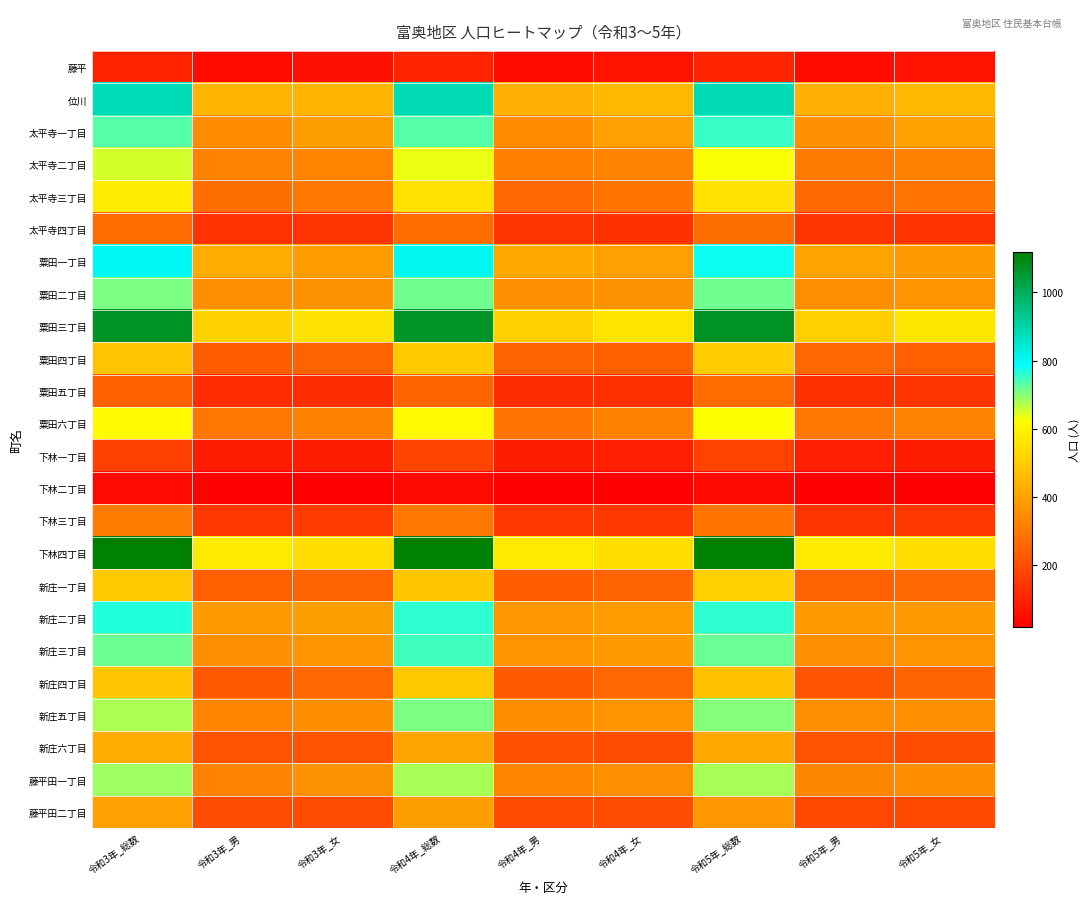

Reading left to right, extract all data points from this chart.

藤平: 令和3年_総数=100	令和3年_男=44	令和3年_女=56	令和4年_総数=103	令和4年_男=43	令和4年_女=60	令和5年_総数=105	令和5年_男=44	令和5年_女=61
位川: 令和3年_総数=880	令和3年_男=441	令和3年_女=439	令和4年_総数=881	令和4年_男=430	令和4年_女=451	令和5年_総数=881	令和5年_男=431	令和5年_女=450
太平寺一丁目: 令和3年_総数=733	令和3年_男=345	令和3年_女=388	令和4年_総数=734	令和4年_男=342	令和4年_女=392	令和5年_総数=752	令和5年_男=356	令和5年_女=396
太平寺二丁目: 令和3年_総数=650	令和3年_男=321	令和3年_女=329	令和4年_総数=636	令和4年_男=315	令和4年_女=321	令和5年_総数=625	令和5年_男=305	令和5年_女=320
太平寺三丁目: 令和3年_総数=578	令和3年_男=276	令和3年_女=302	令和4年_総数=550	令和4年_男=260	令和4年_女=290	令和5年_総数=553	令和5年_男=265	令和5年_女=288
太平寺四丁目: 令和3年_総数=272	令和3年_男=135	令和3年_女=137	令和4年_総数=274	令和4年_男=141	令和4年_女=133	令和5年_総数=275	令和5年_男=139	令和5年_女=136
粟田一丁目: 令和3年_総数=803	令和3年_男=418	令和3年_女=385	令和4年_総数=806	令和4年_男=413	令和4年_女=393	令和5年_総数=780	令和5年_男=399	令和5年_女=381
粟田二丁目: 令和3年_総数=709	令和3年_男=349	令和3年_女=360	令和4年_総数=715	令和4年_男=355	令和4年_女=360	令和5年_総数=716	令和5年_男=352	令和5年_女=364
粟田三丁目: 令和3年_総数=1070	令和3年_男=513	令和3年_女=557	令和4年_総数=1066	令和4年_男=507	令和4年_女=559	令和5年_総数=1071	令和5年_男=507	令和5年_女=564
粟田四丁目: 令和3年_総数=481	令和3年_男=233	令和3年_女=248	令和4年_総数=493	令和4年_男=248	令和4年_女=245	令和5年_総数=500	令和5年_男=259	令和5年_女=241
粟田五丁目: 令和3年_総数=246	令和3年_男=122	令和3年_女=124	令和4年_総数=257	令和4年_男=125	令和4年_女=132	令和5年_総数=273	令和5年_男=131	令和5年_女=142
粟田六丁目: 令和3年_総数=612	令和3年_男=294	令和3年_女=318	令和4年_総数=609	令和4年_男=289	令和4年_女=320	令和5年_総数=623	令和5年_男=299	令和5年_女=324
下林一丁目: 令和3年_総数=169	令和3年_男=82	令和3年_女=87	令和4年_総数=175	令和4年_男=87	令和4年_女=88	令和5年_総数=173	令和5年_男=88	令和5年_女=85
下林二丁目: 令和3年_総数=40	令和3年_男=23	令和3年_女=17	令和4年_総数=39	令和4年_男=23	令和4年_女=16	令和5年_総数=38	令和5年_男=22	令和5年_女=16
下林三丁目: 令和3年_総数=309	令和3年_男=149	令和3年_女=160	令和4年_総数=302	令和4年_男=151	令和4年_女=151	令和5年_総数=291	令和5年_男=140	令和5年_女=151
下林四丁目: 令和3年_総数=1120	令和3年_男=576	令和3年_女=544	令和4年_総数=1116	令和4年_男=572	令和4年_女=544	令和5年_総数=1119	令和5年_男=576	令和5年_女=543
新庄一丁目: 令和3年_総数=492	令和3年_男=240	令和3年_女=252	令和4年_総数=487	令和4年_男=234	令和4年_女=253	令和5年_総数=511	令和5年_男=248	令和5年_女=263
新庄二丁目: 令和3年_総数=768	令和3年_男=379	令和3年_女=389	令和4年_総数=758	令和4年_男=373	令和4年_女=385	令和5年_総数=758	令和5年_男=381	令和5年_女=377
新庄三丁目: 令和3年_総数=717	令和3年_男=350	令和3年_女=367	令和4年_総数=747	令和4年_男=365	令和4年_女=382	令和5年_総数=720	令和5年_男=355	令和5年_女=365
新庄四丁目: 令和3年_総数=485	令和3年_男=227	令和3年_女=258	令和4年_総数=489	令和4年_男=229	令和4年_女=260	令和5年_総数=471	令和5年_男=217	令和5年_女=254
新庄五丁目: 令和3年_総数=676	令和3年_男=330	令和3年_女=346	令和4年_総数=709	令和4年_男=346	令和4年_女=363	令和5年_総数=703	令和5年_男=350	令和5年_女=353
新庄六丁目: 令和3年_総数=423	令和3年_男=211	令和3年_女=212	令和4年_総数=403	令和4年_男=206	令和4年_女=197	令和5年_総数=413	令和5年_男=212	令和5年_女=201
藤平田一丁目: 令和3年_総数=685	令和3年_男=326	令和3年_女=359	令和4年_総数=679	令和4年_男=329	令和4年_女=350	令和5年_総数=679	令和5年_男=332	令和5年_女=347
藤平田二丁目: 令和3年_総数=395	令和3年_男=199	令和3年_女=196	令和4年_総数=387	令和4年_男=192	令和4年_女=195	令和5年_総数=372	令和5年_男=183	令和5年_女=189